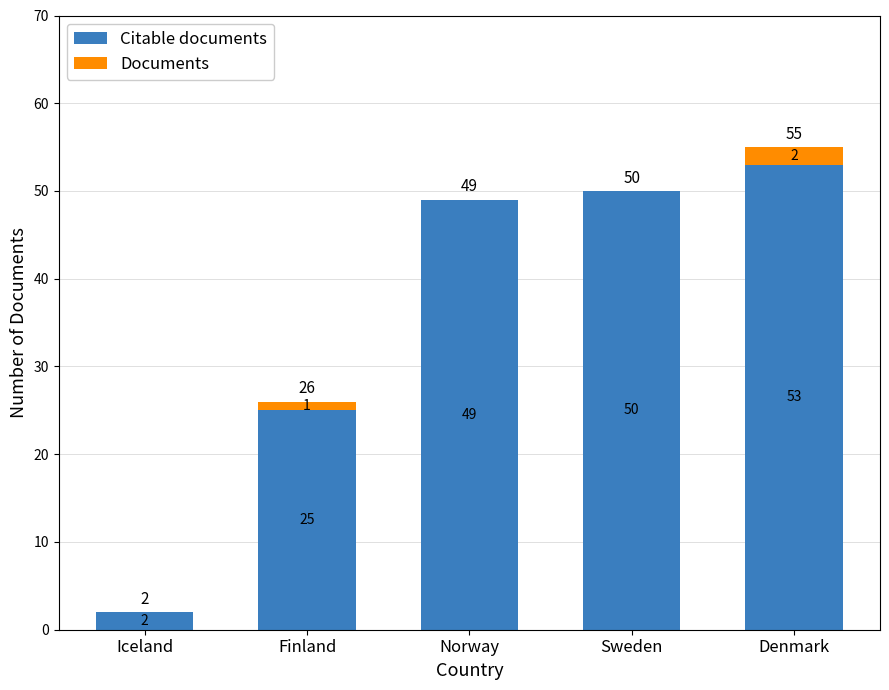

What is the sum of the Citable documents values at Sweden and Denmark?

103